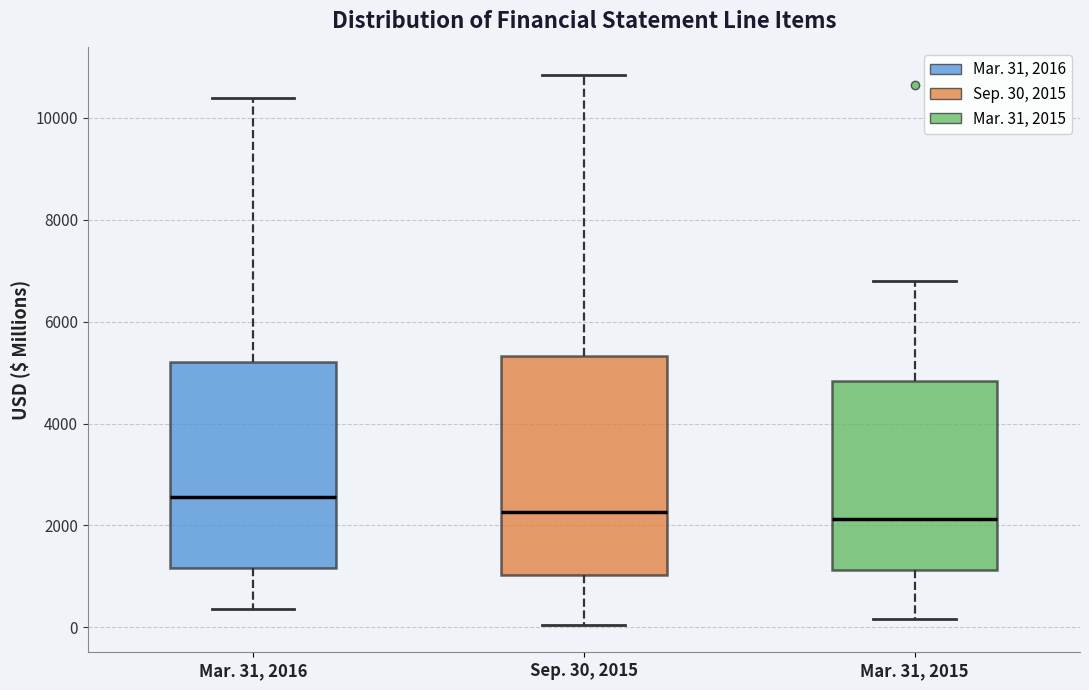

Which box is the tallest, from its lower edge to its upper edge?

Sep. 30, 2015